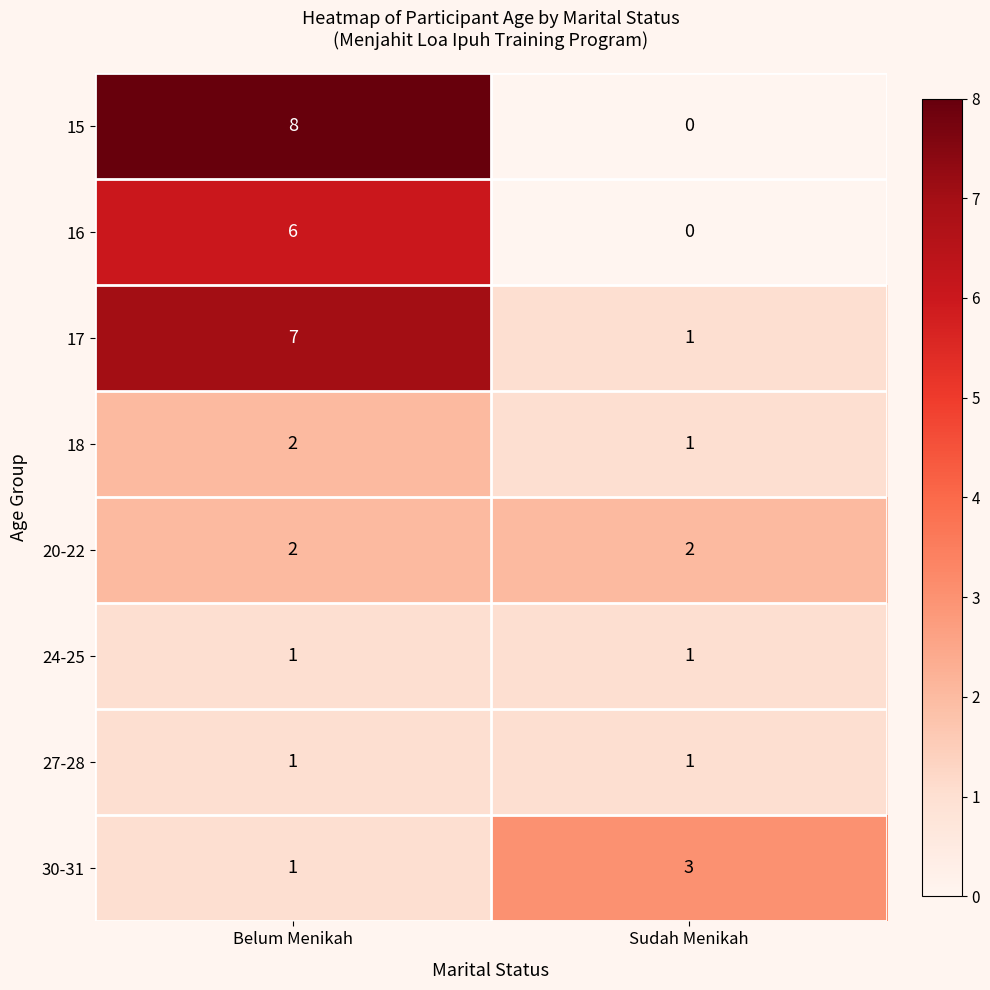

How many data points does each series have?

2